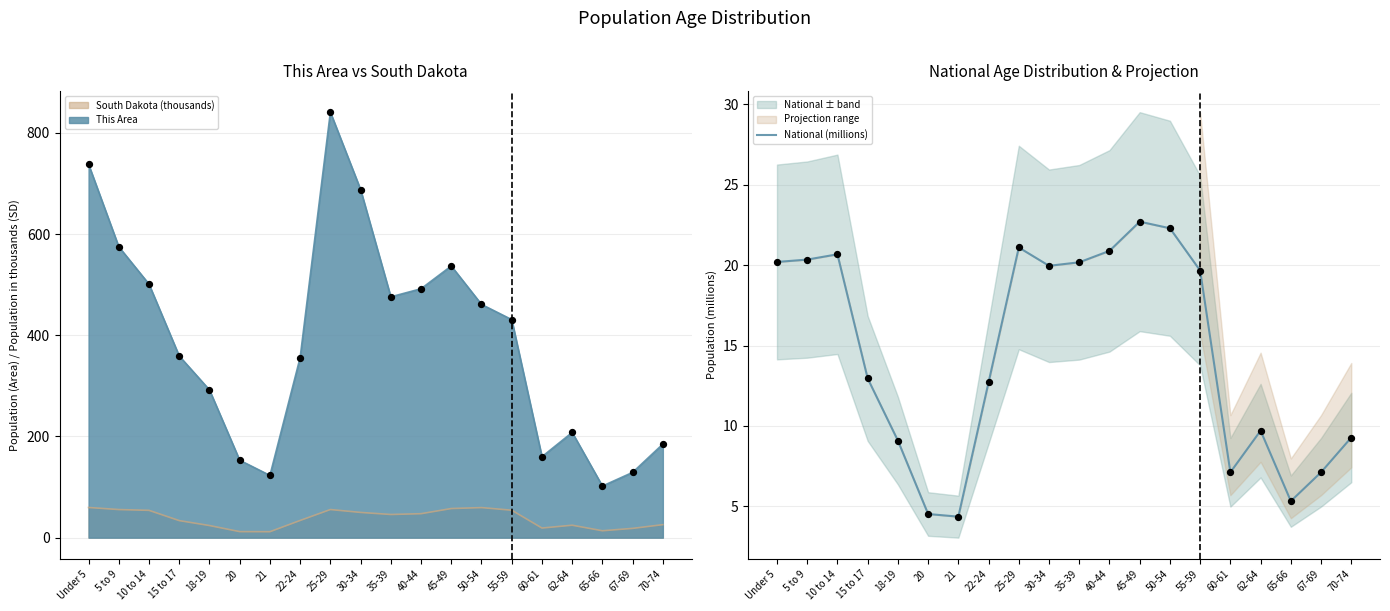

What is the ratio of the value at Under 5 to the value at 40-44?

1.0